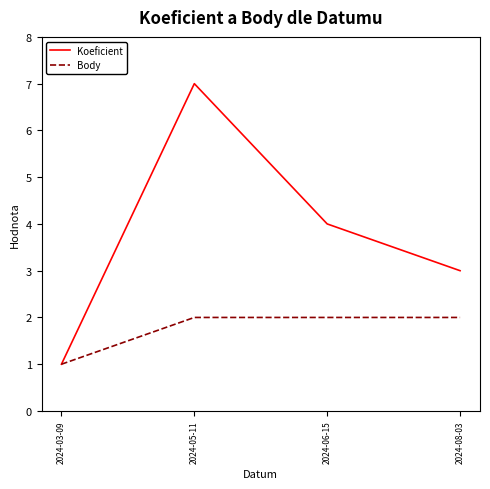

Is the value of Body at 2024-03-09 greater than the value of Koeficient at 2024-08-03?

No